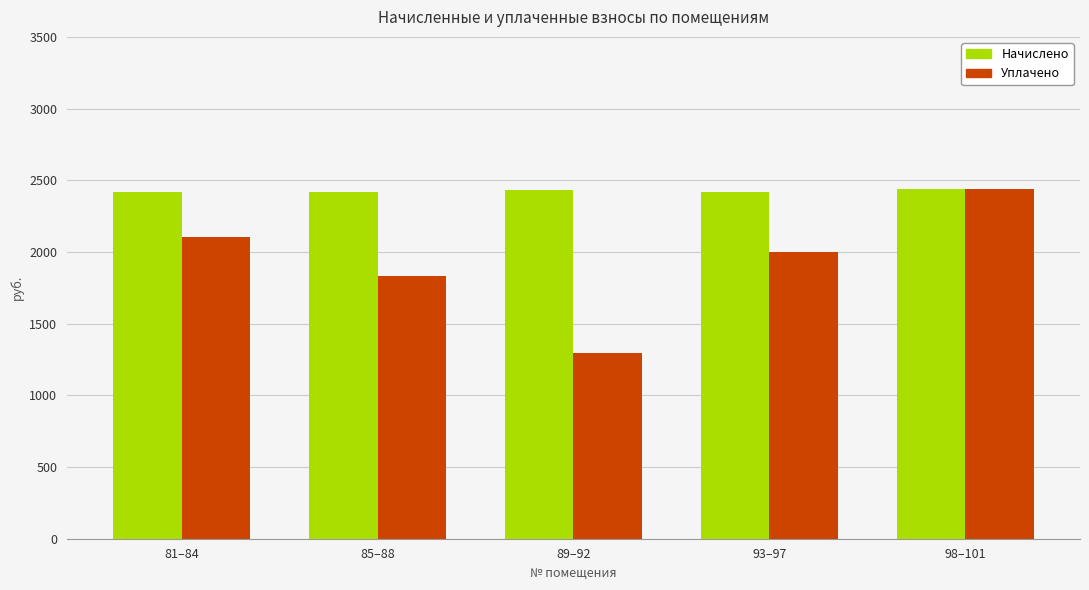

Does the chart contain any negative values?

No